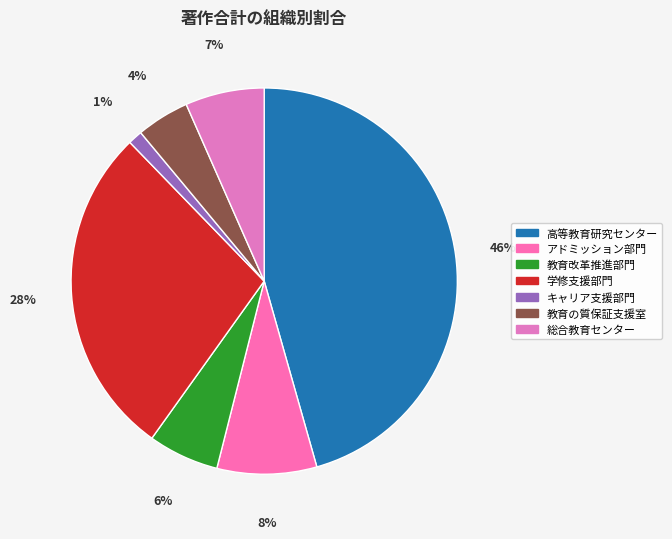

Rank the categories by value from lowest to highest.

キャリア支援部門, 教育の質保証支援室, 教育改革推進部門, 総合教育センター, アドミッション部門, 学修支援部門, 高等教育研究センター